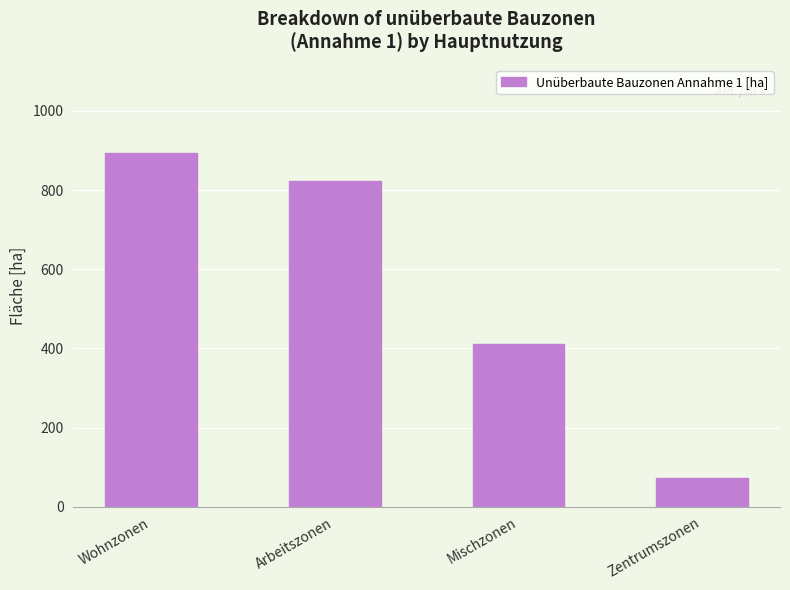

What is the minimum value shown in the chart?

71.6